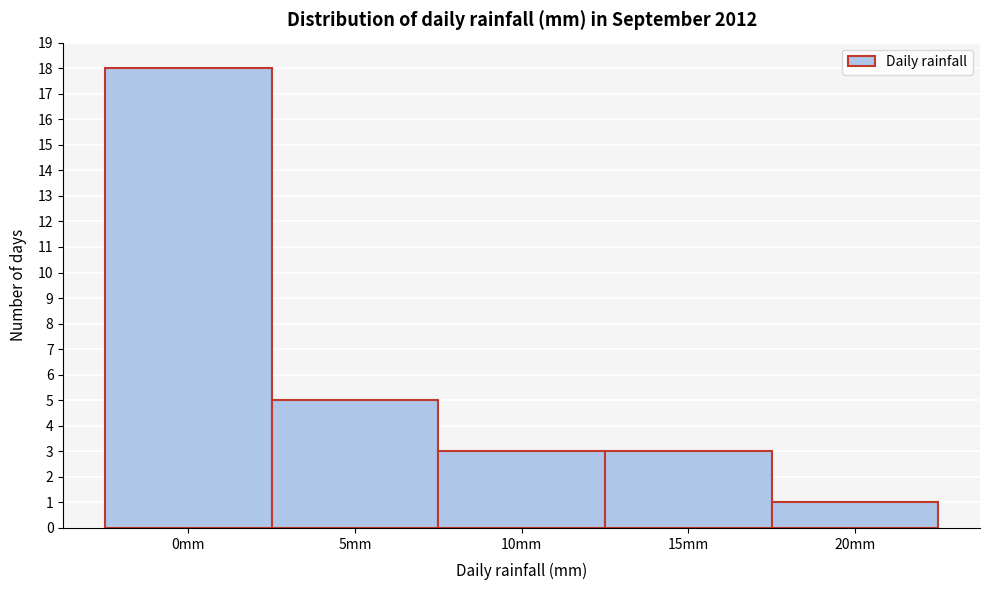

Reading left to right, transcribe all the data shown in this chart.

18	5	3	3	1